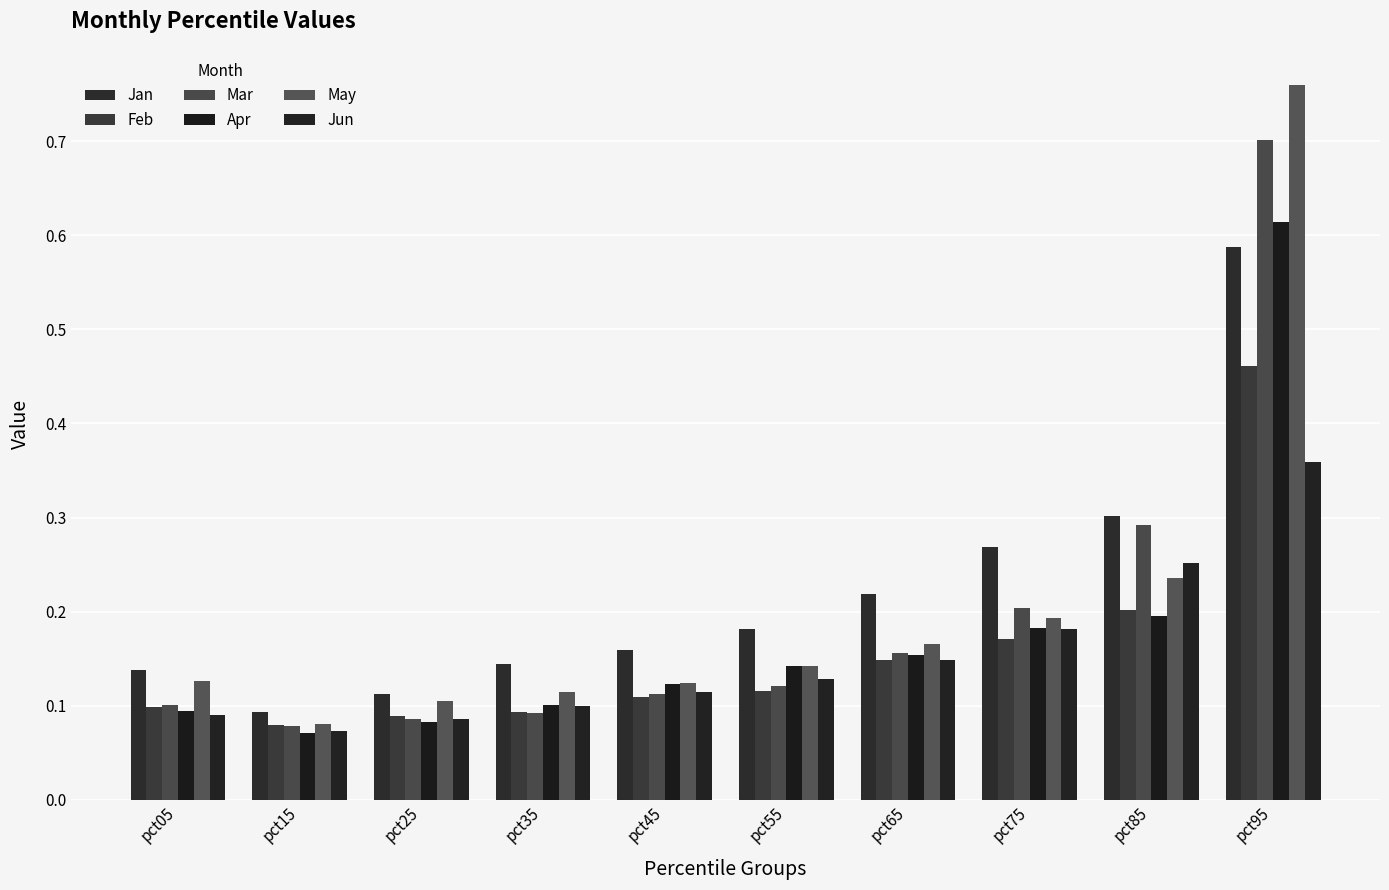

How many bars are there in total?

60